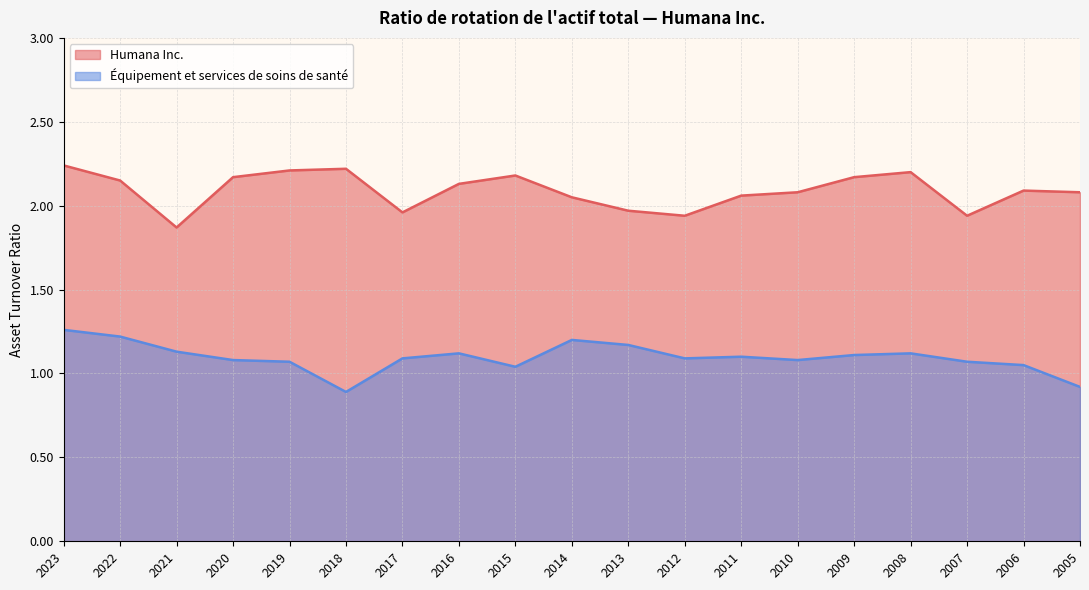

At which category does Équipement et services de soins de santé reach its first local peak?

2016